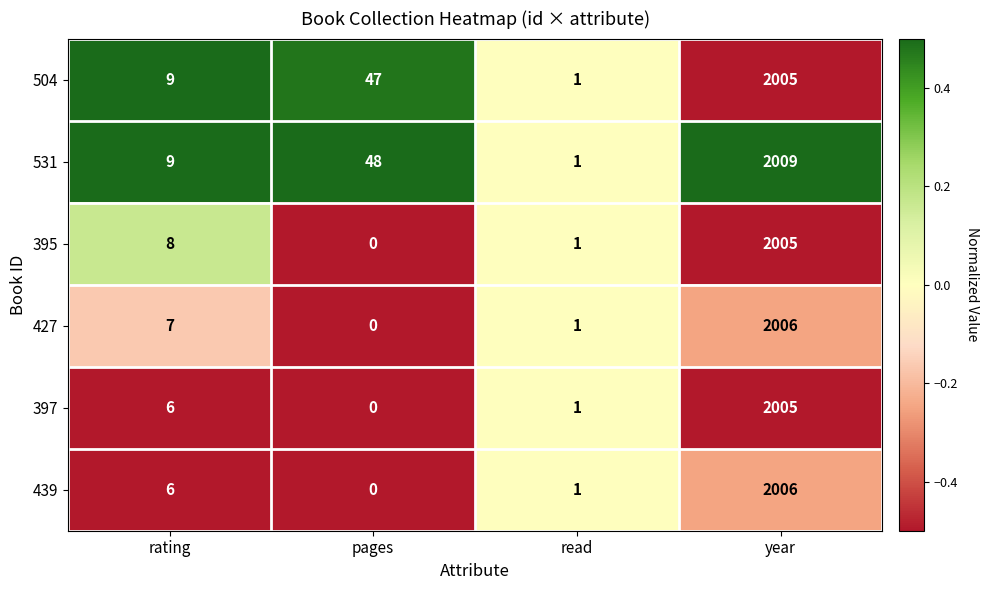

What is the difference between the second highest and minimum values in the 439 series?

6